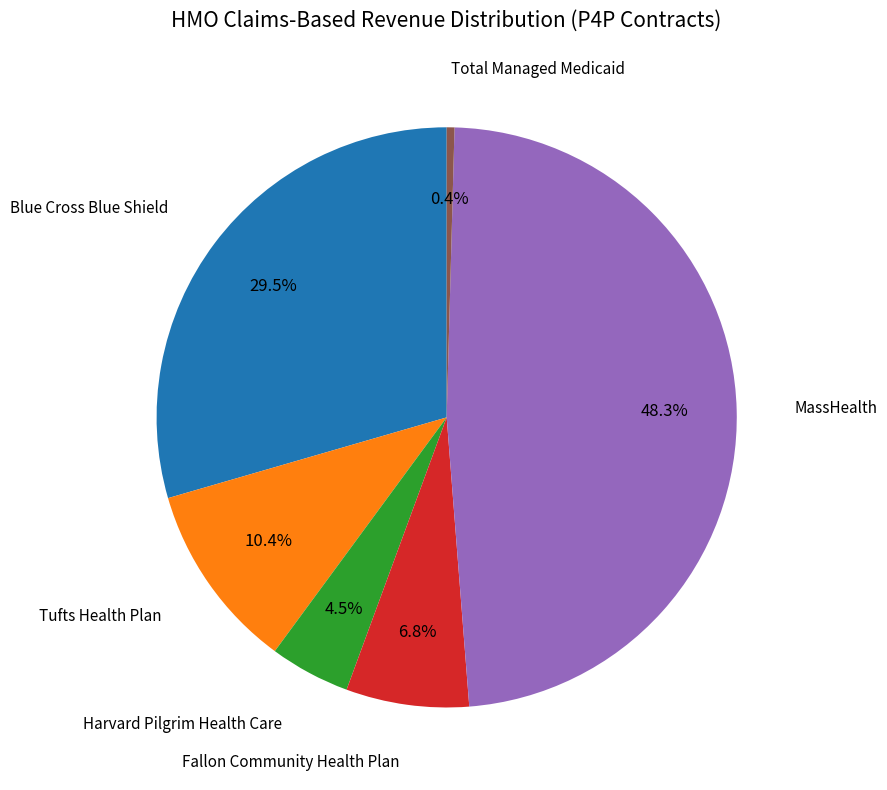

Does any single category account for the majority?

No